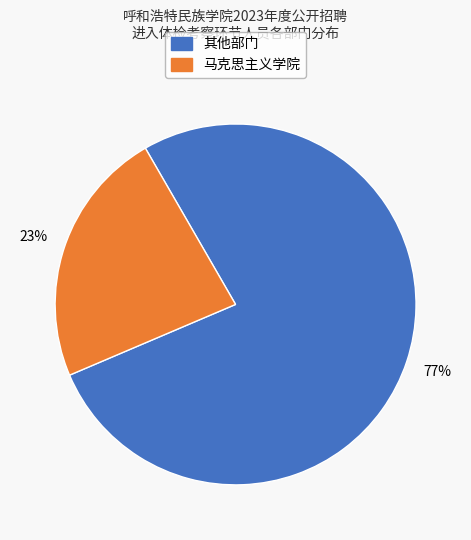

Count the number of slices in the pie.

2